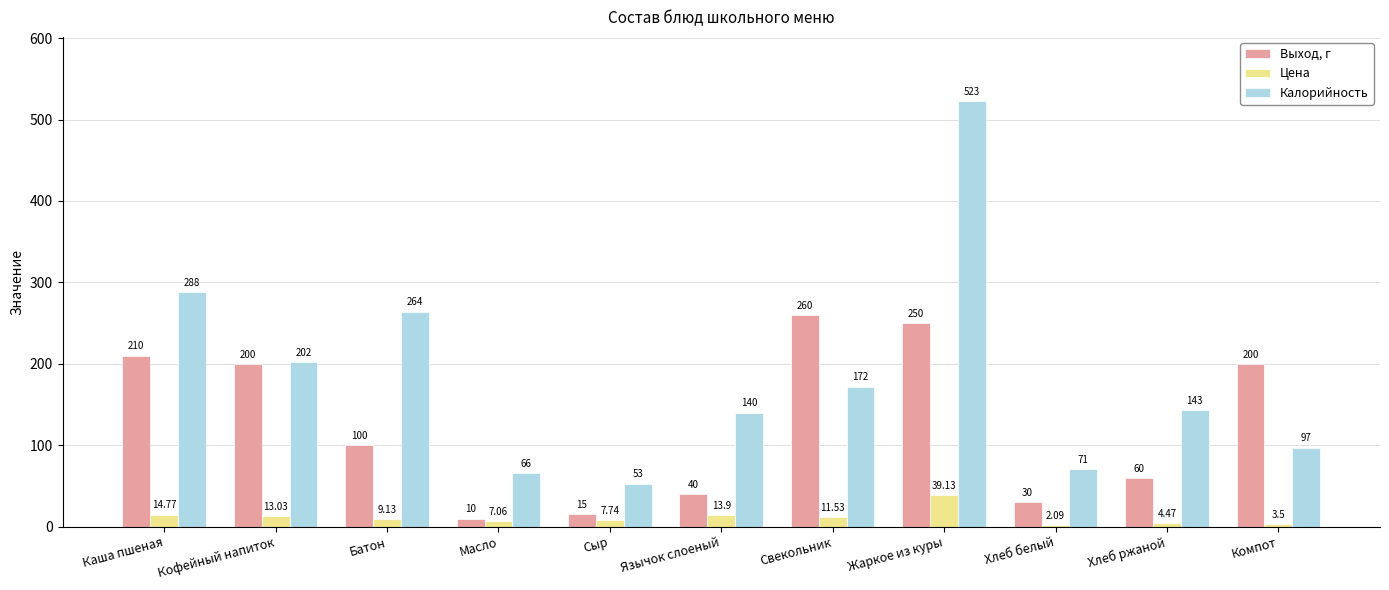

What is the greatest value displayed?

523.0